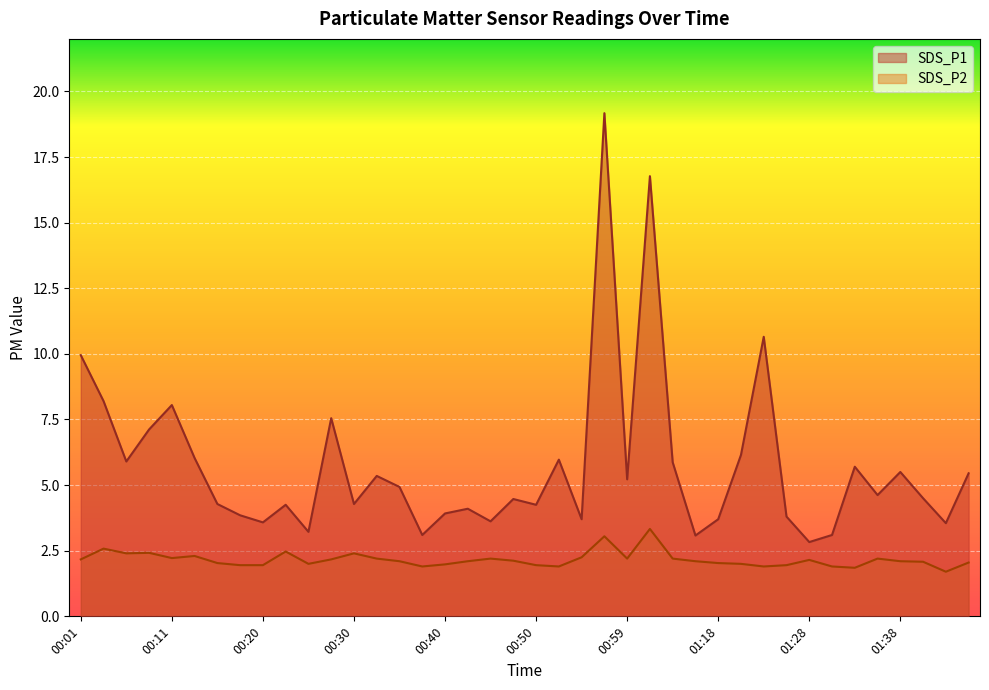

What is the minimum value shown in the chart?

1.7